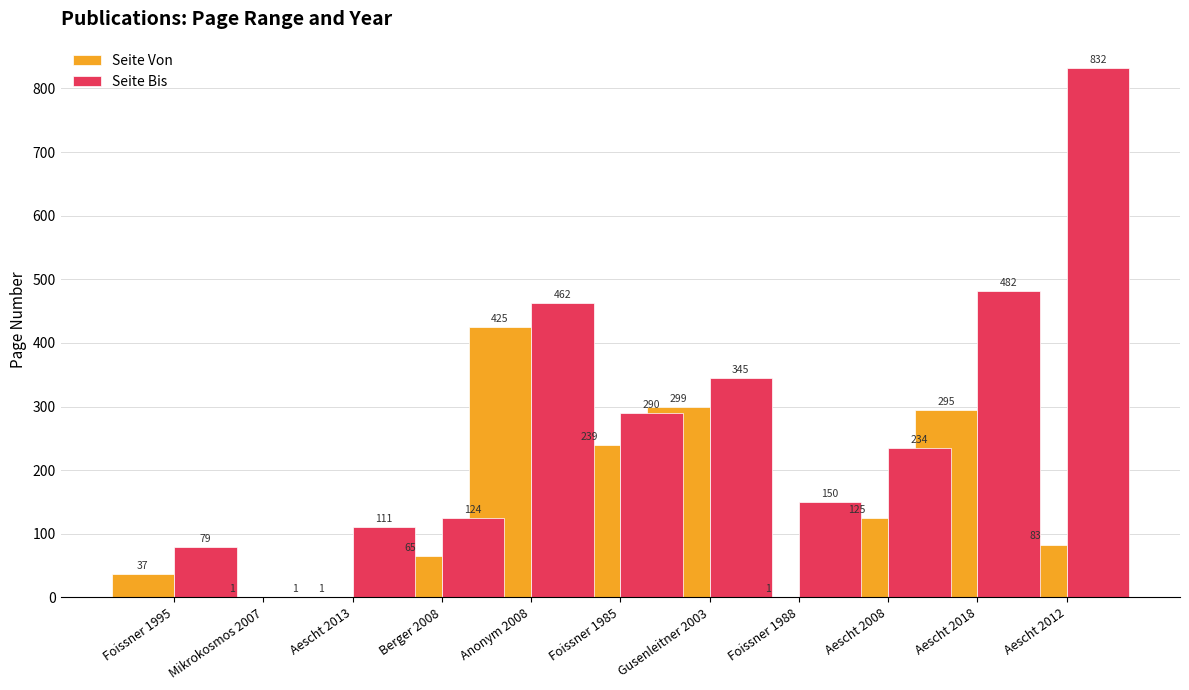

What is the total value across all series at Aescht 2008?

359